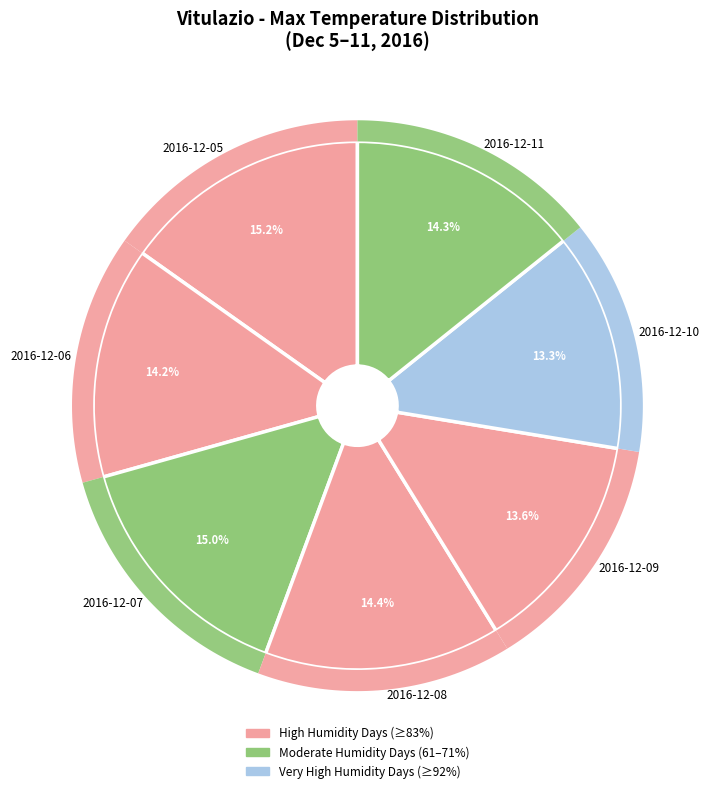

How many slices are in this pie chart?

7